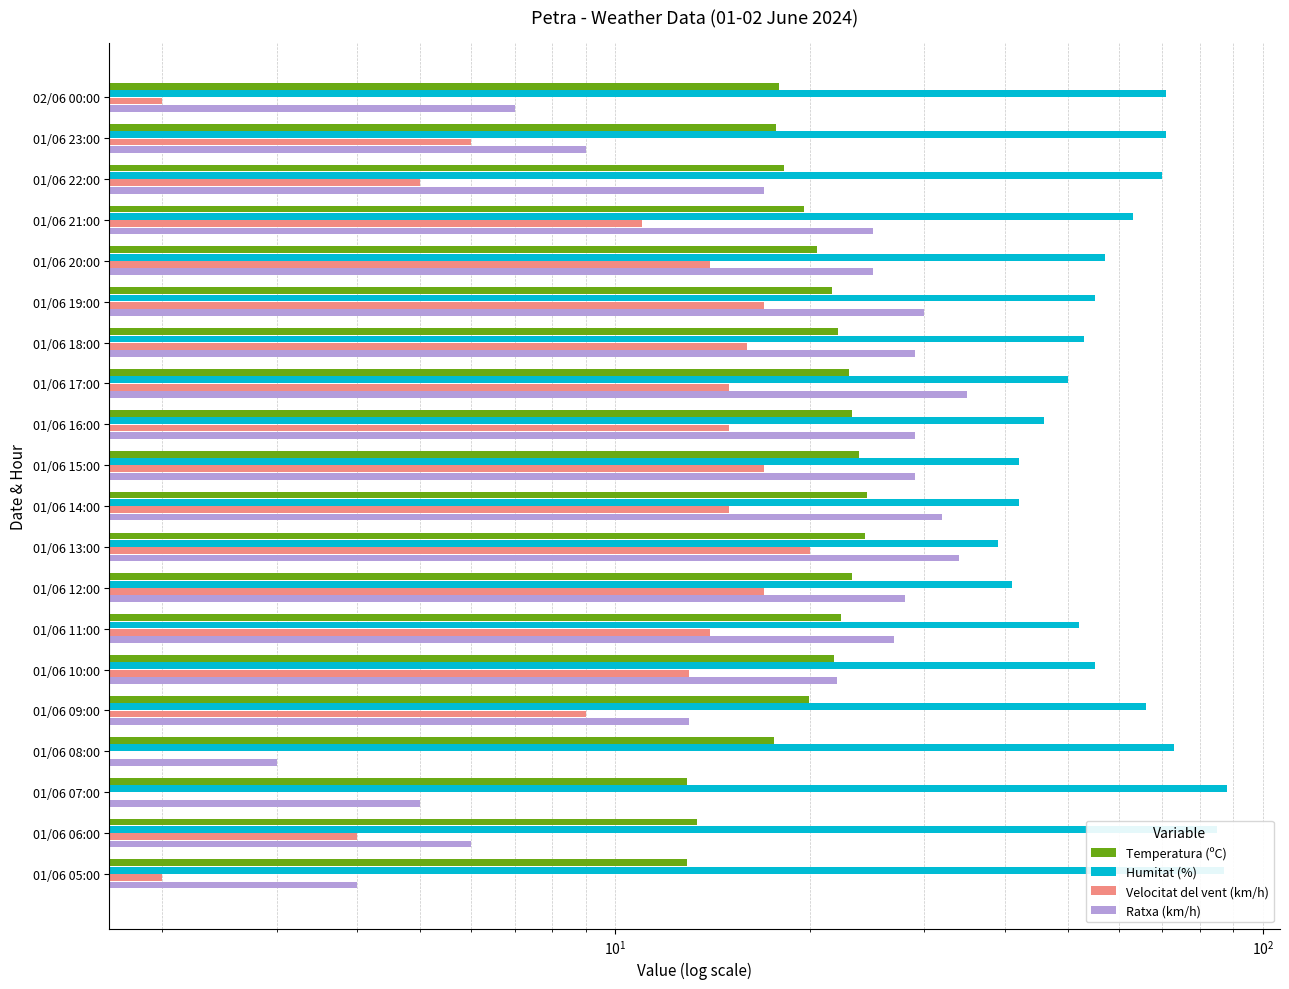

What is the maximum value for Velocitat del vent (km/h)?

20.0